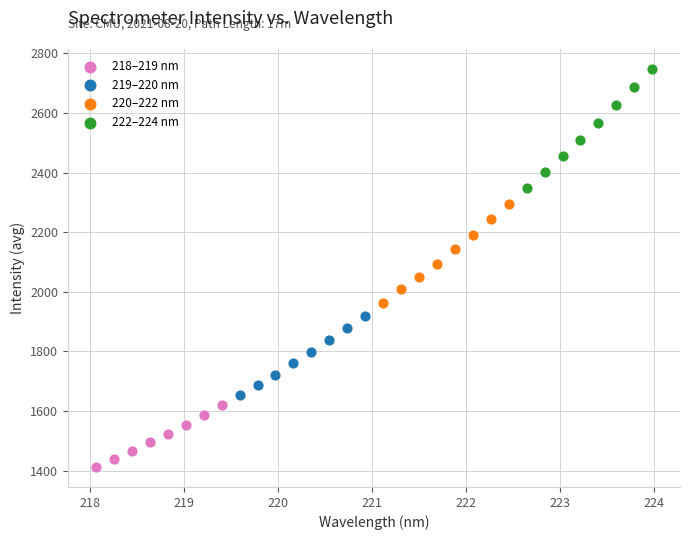

Which series contains the highest Y value?

222–224 nm